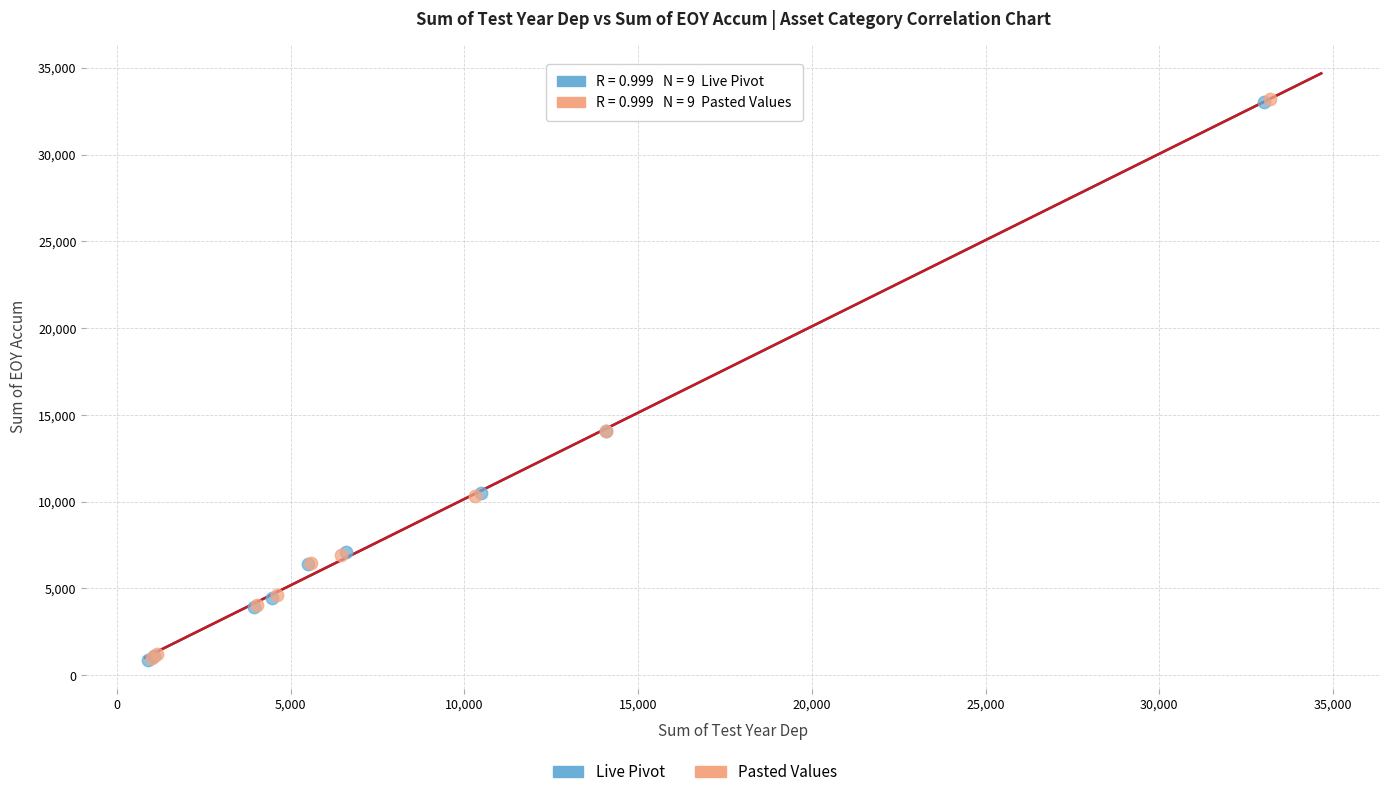

Which series has the widest spread of Y values?

Pasted Values